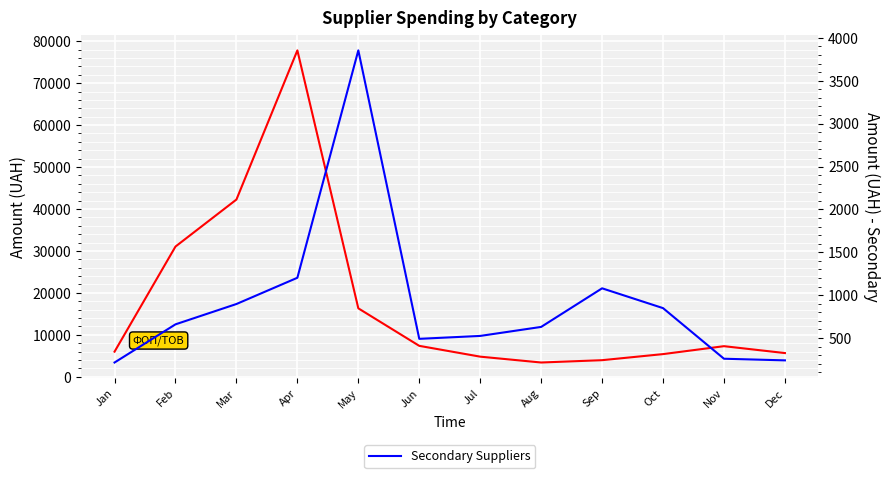

List the series in order of their overall mean, lowest first.

Secondary Suppliers, Main Suppliers